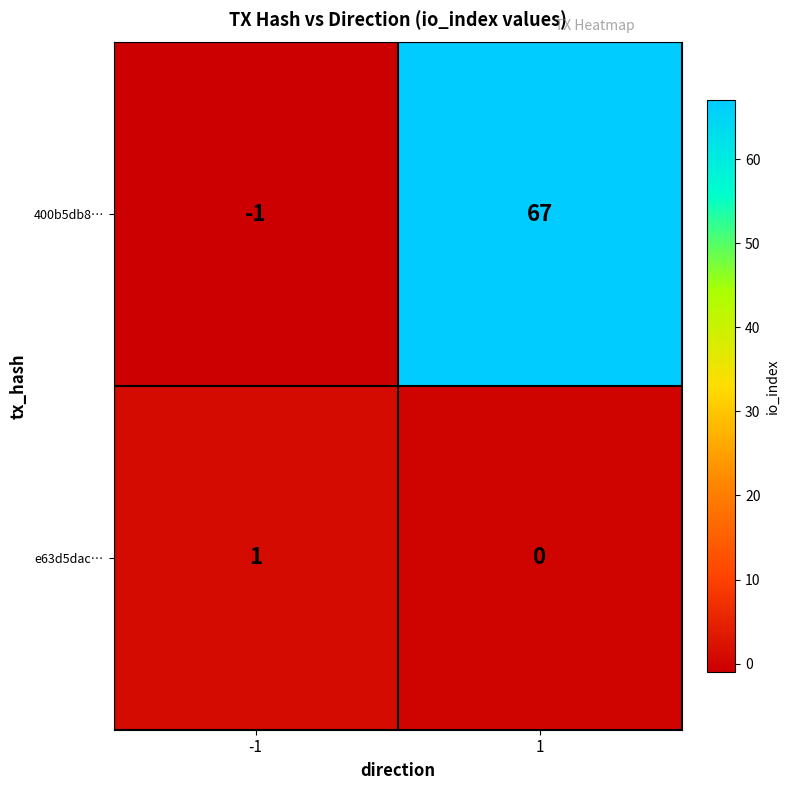

What is the spread (max minus min) of values at 1?

67